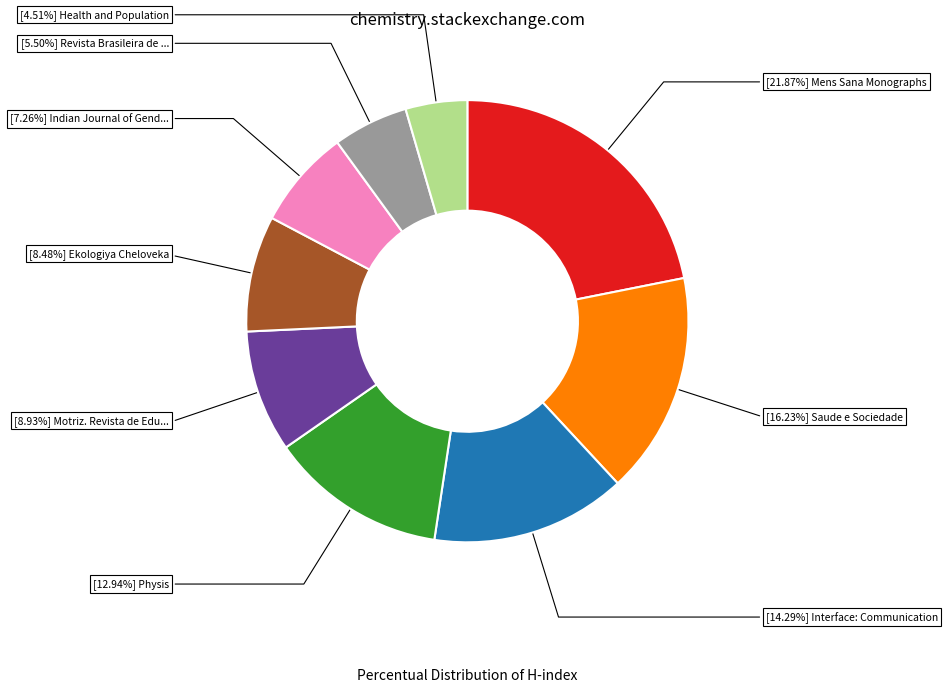

Is there any slice that represents more than half of the pie?

No